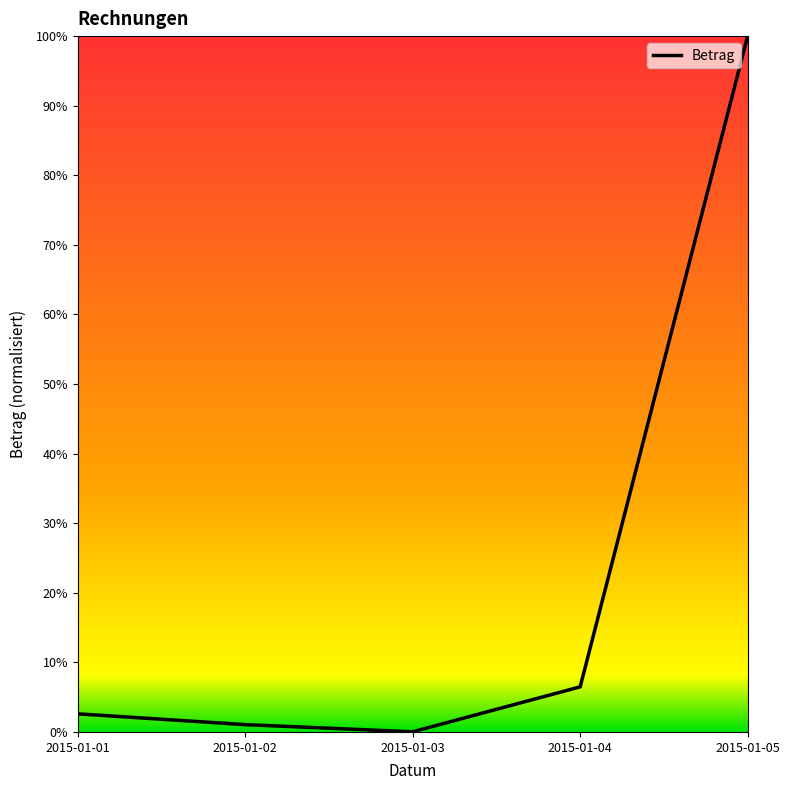

How many lines are shown in the chart?

1